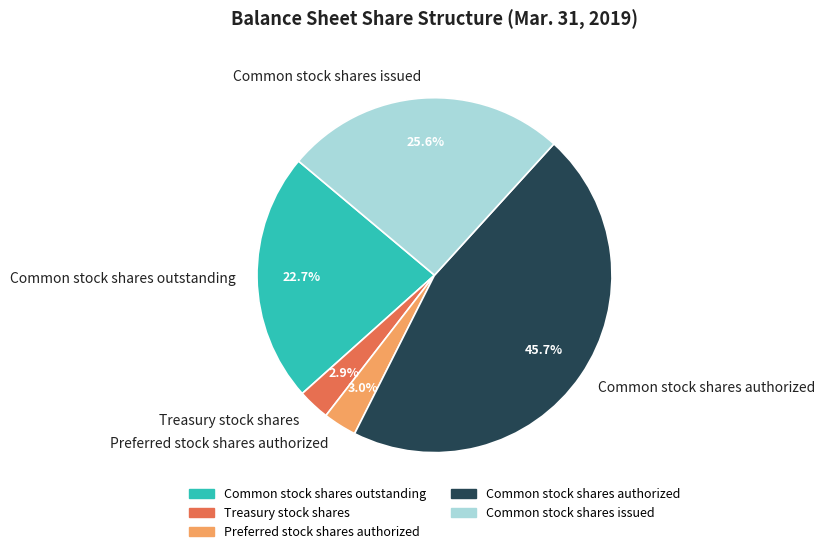

Which slice is the largest?

Common stock shares authorized